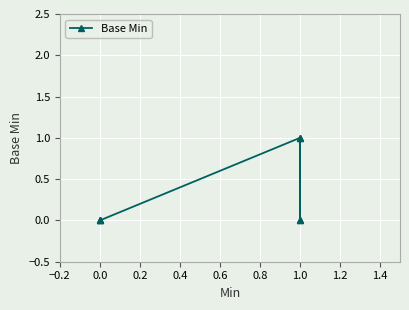

What is the difference between the values at −0.2 and 0.8?

1